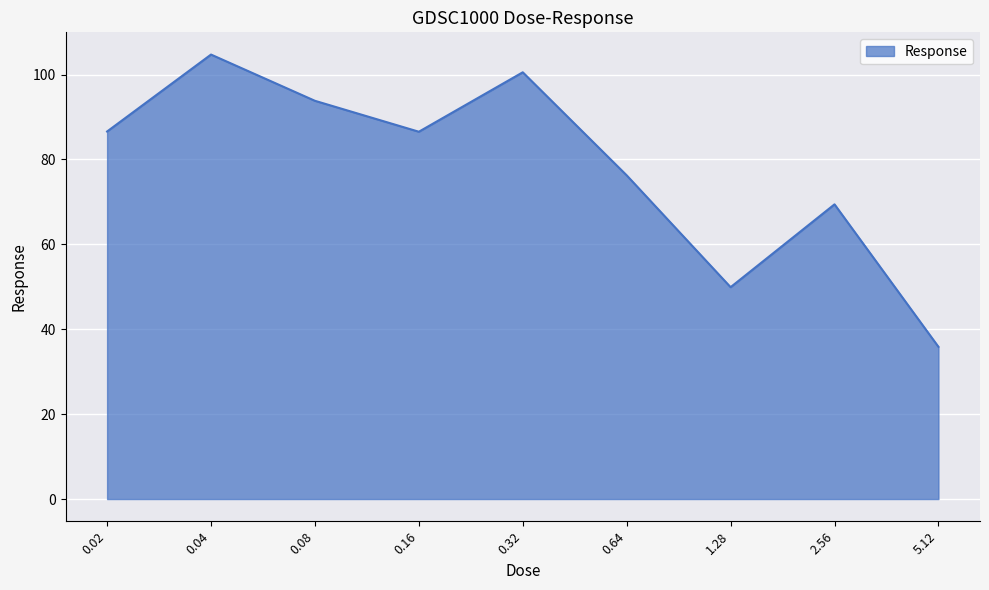

True or false: the data has more than 0 interior local peaks.

True